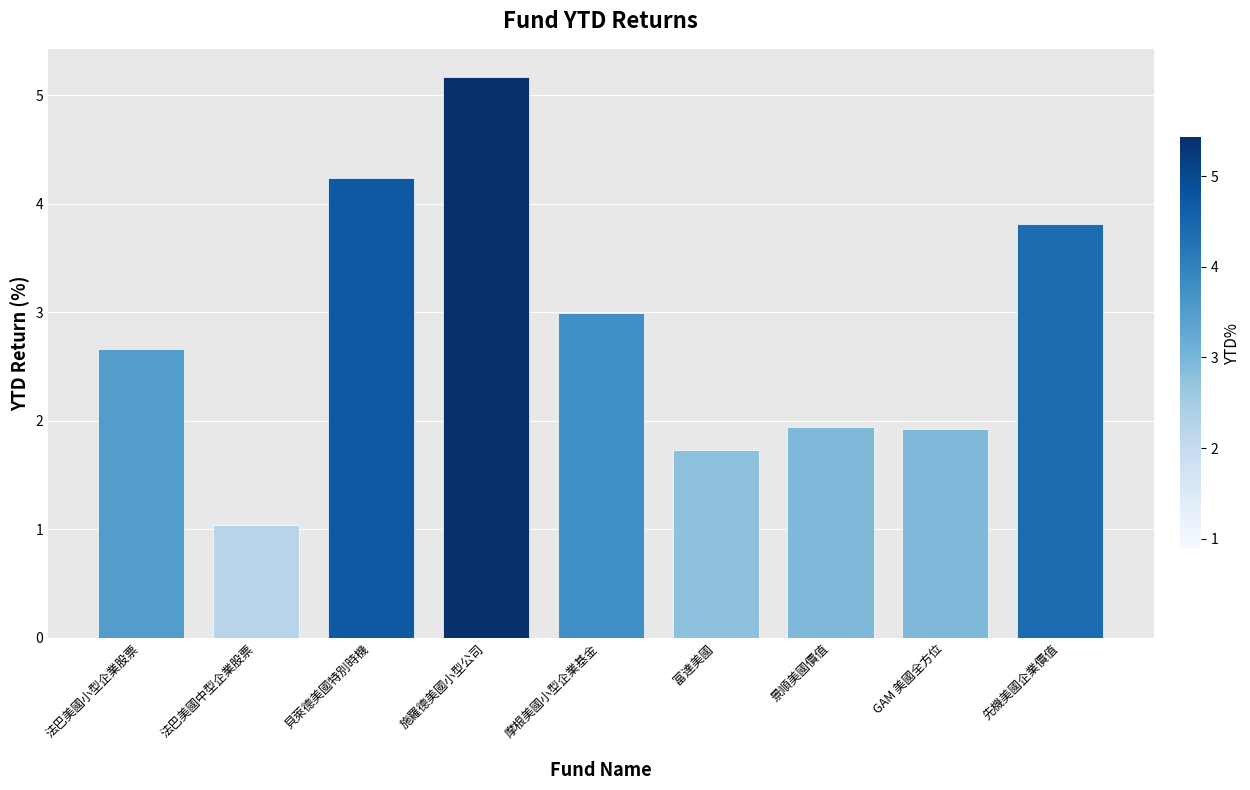

What is the label of the 7th bar from the right?

貝萊德美國特別時機